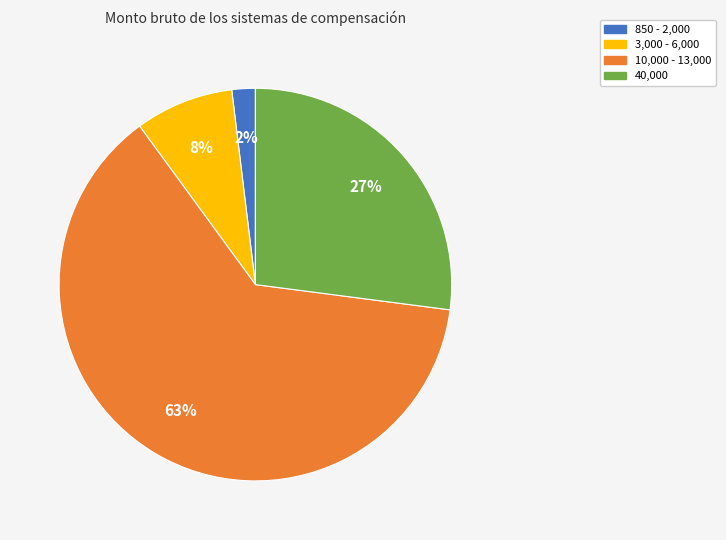

Is the sum of 850 - 2,000 and 3,000 - 6,000 greater than half?

No